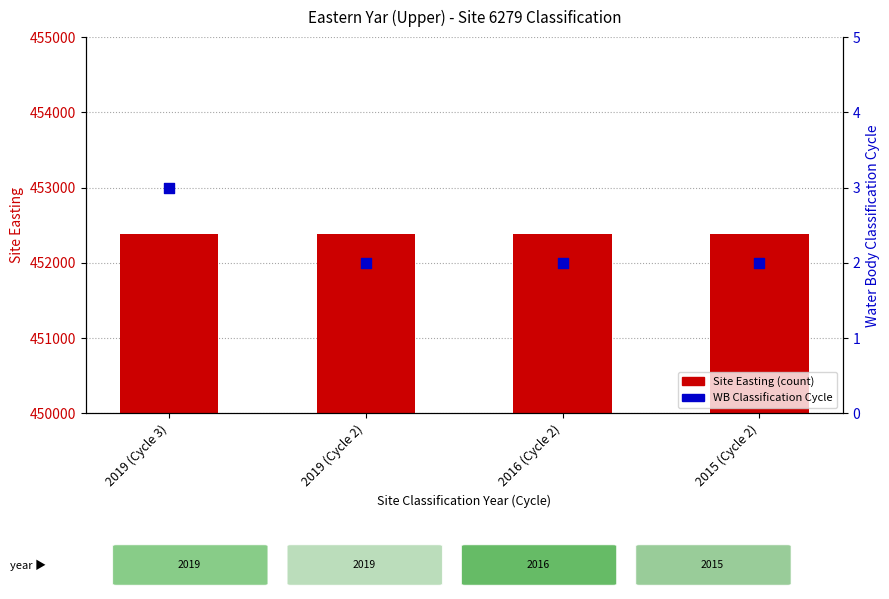

Is the value of WB Classification Cycle at 2015 (Cycle 2) greater than the value of Site Easting at 2016 (Cycle 2)?

No